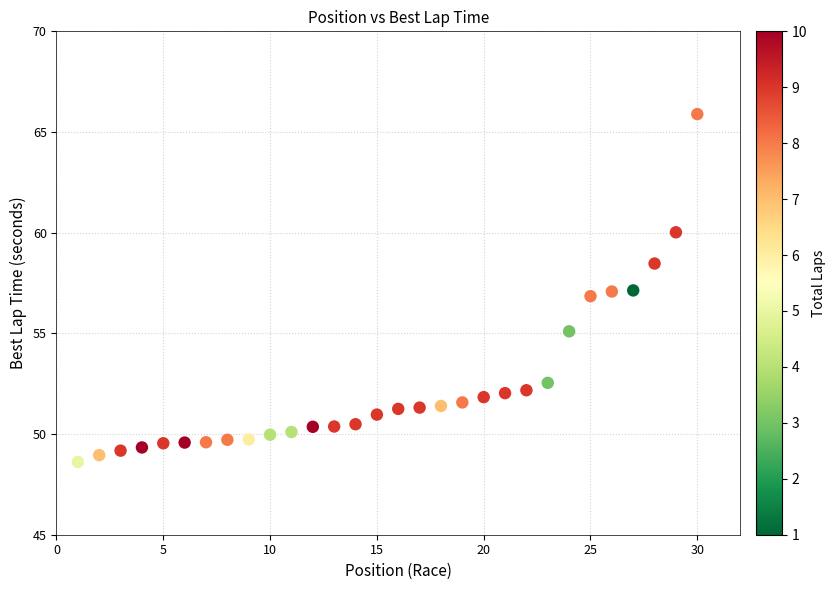

What is the range of X values (max minus min)?

29.0